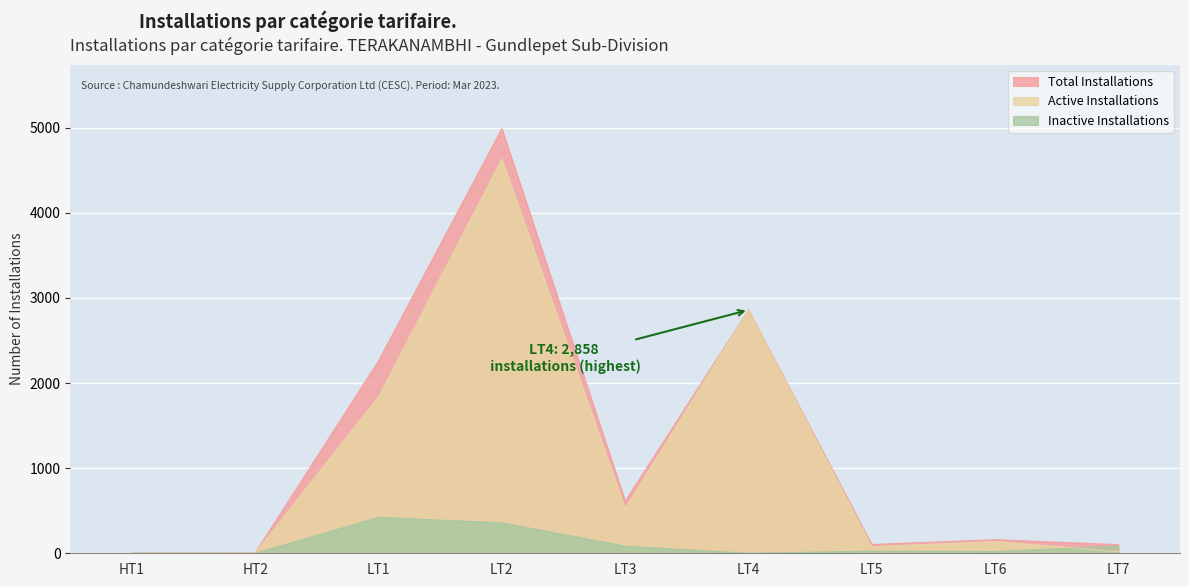

Rank the series at HT1 from lowest to highest value.

Inactive Installations, Active Installations, Total Installations